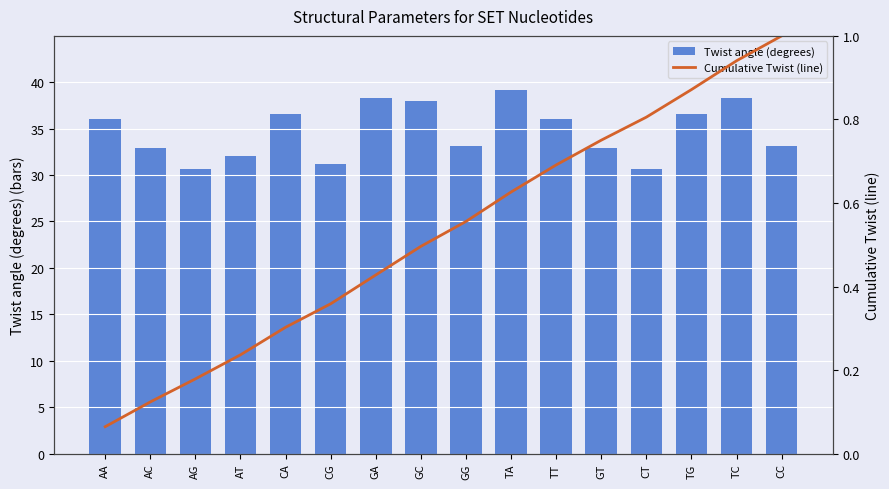

What position from the left is GC?

8